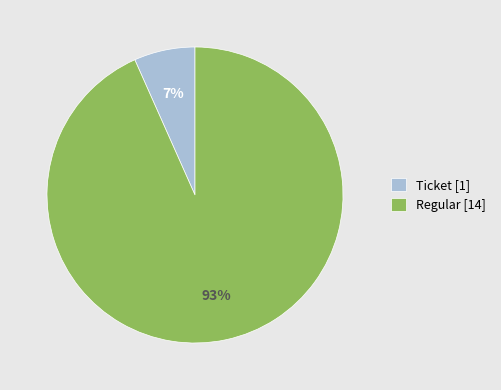

Which slice is the smallest?

Ticket [1]